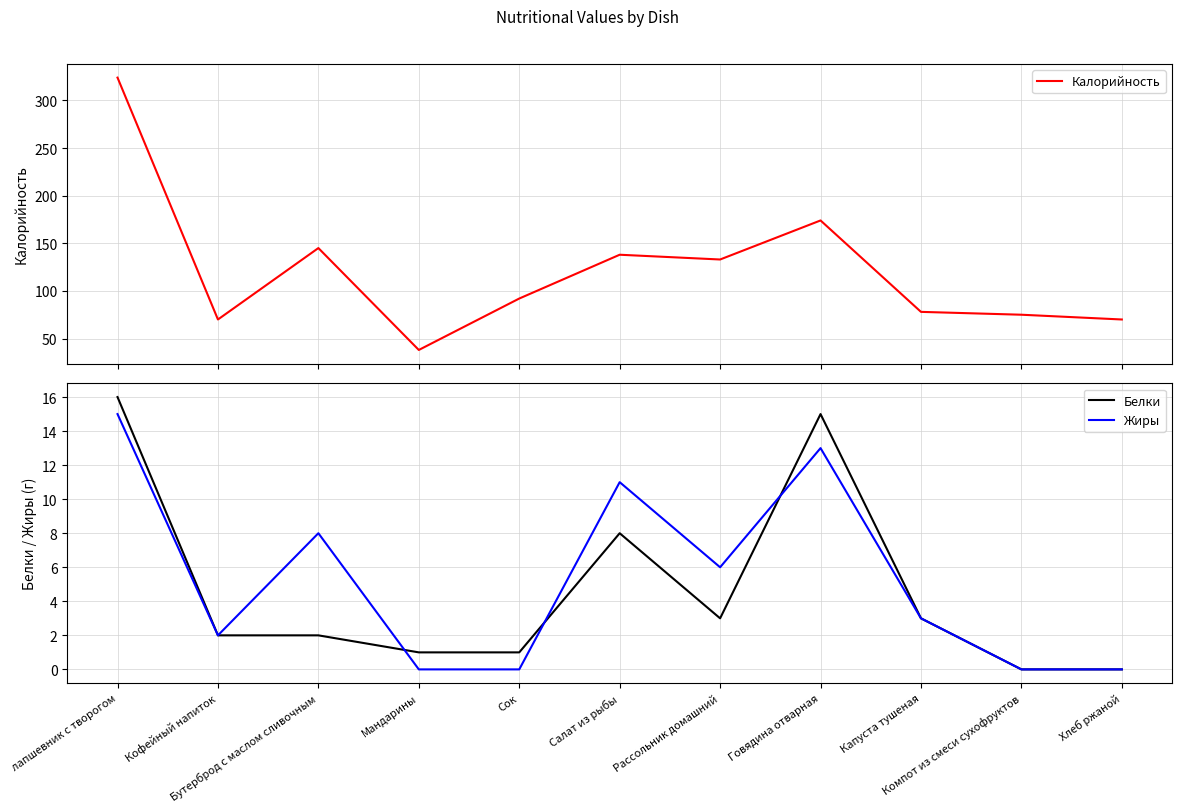

Where is the first local maximum for Белки?

Салат из рыбы